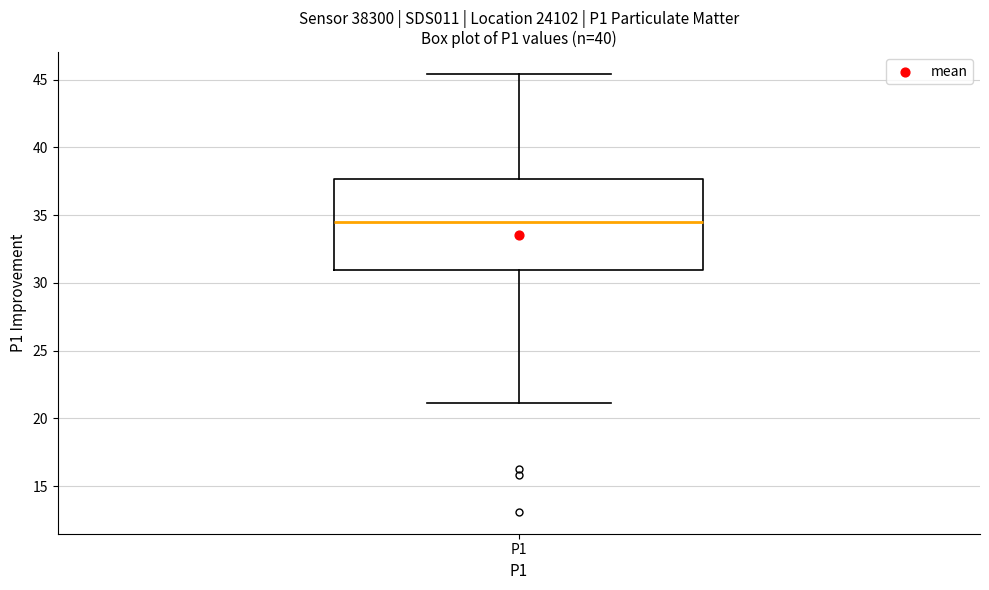

Where does the median line of the box for P1 sit on the y-axis? The values are not printed on the chart, so give them approximately, as read against the axis.

34.5